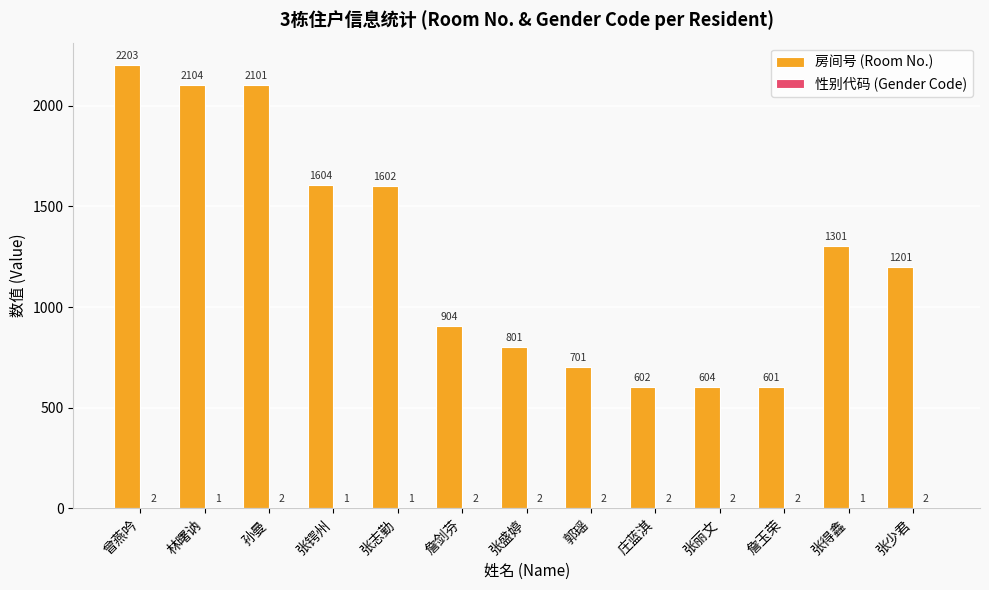

Are the bars horizontal?

No